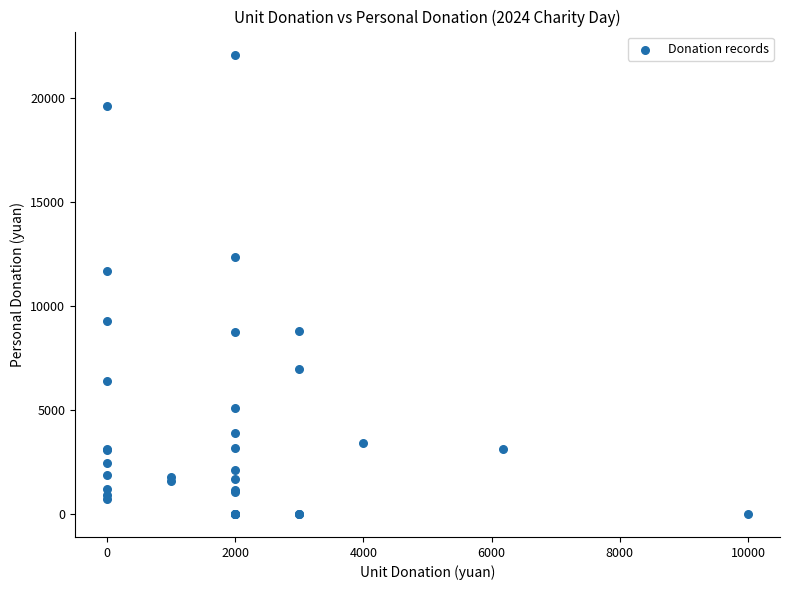

What Y value in the scatter plot is closest to 11038?

11692.5